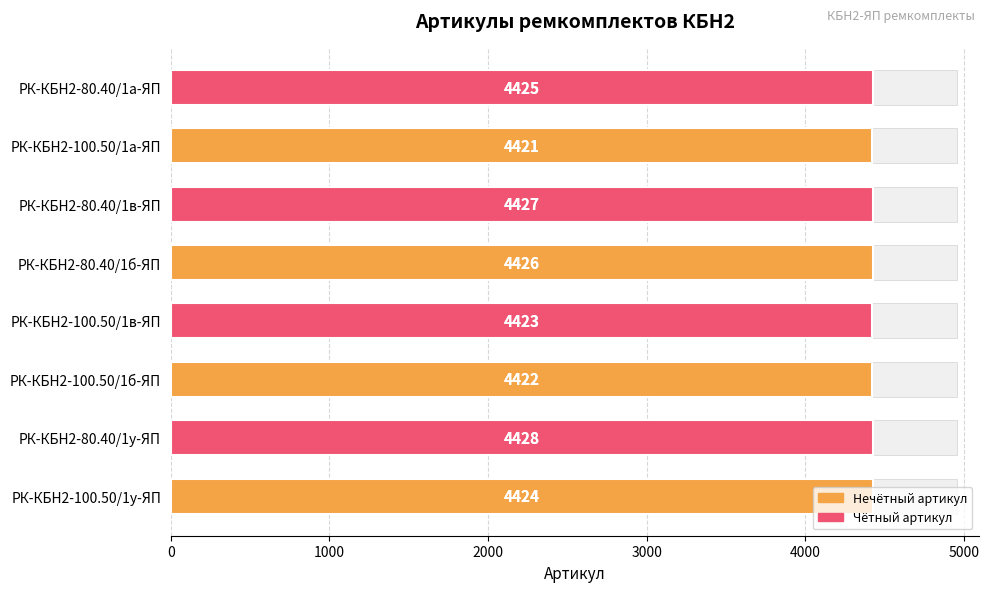

What position from the left is РК-КБН2-80.40/1б-ЯП?

5